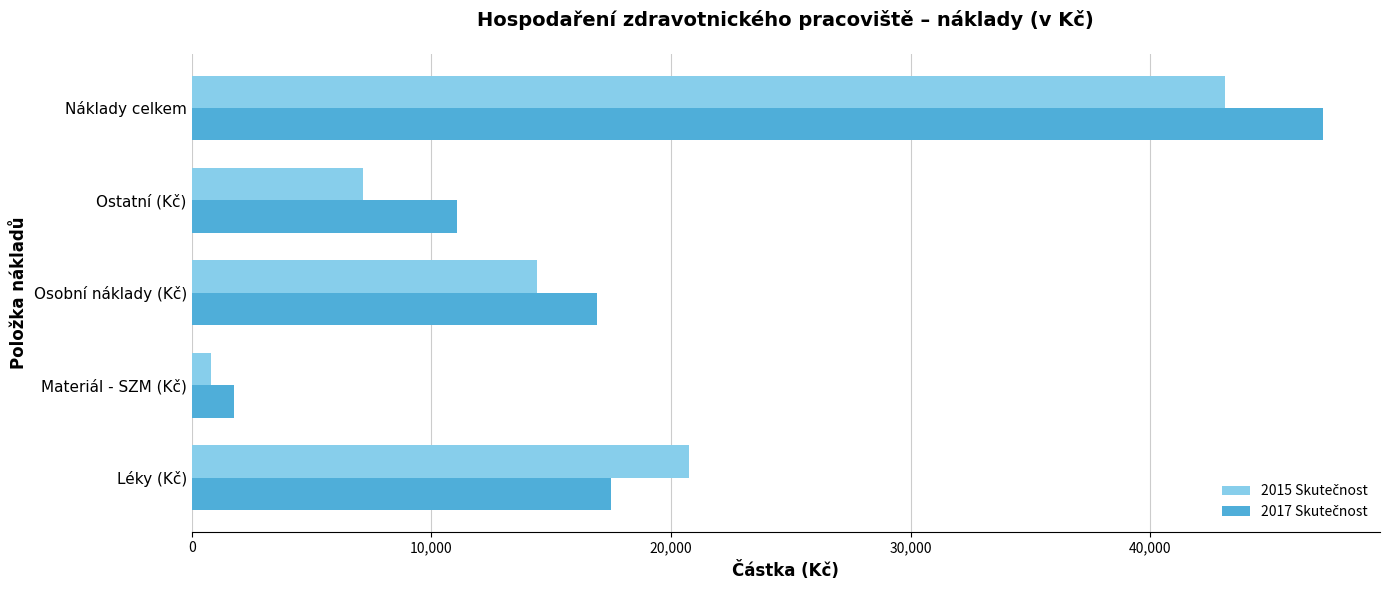

Which category has the highest value across all series?

Náklady celkem